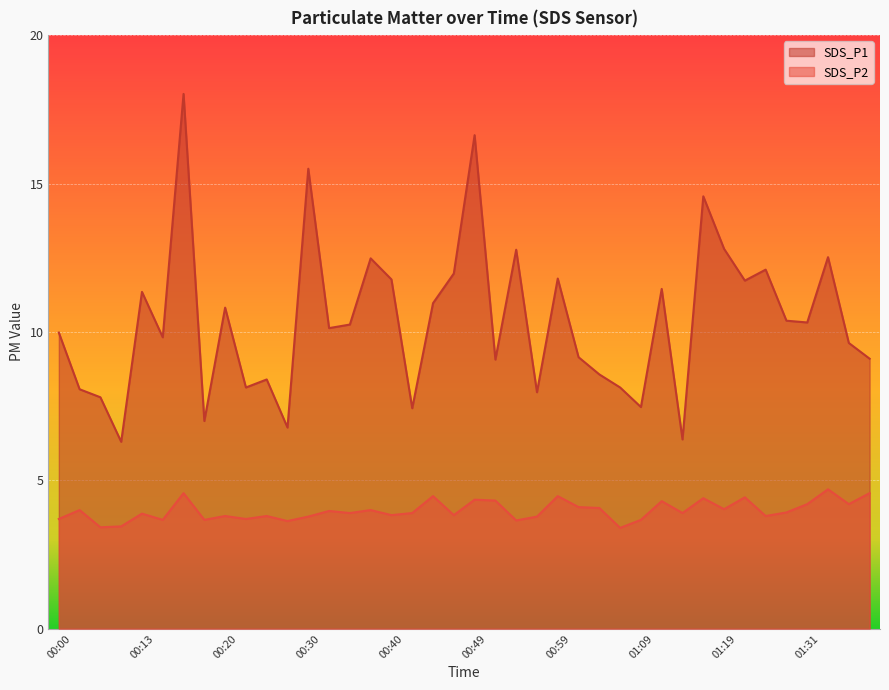

What is the approximate value of SDS_P1 at 01:02?

9.2